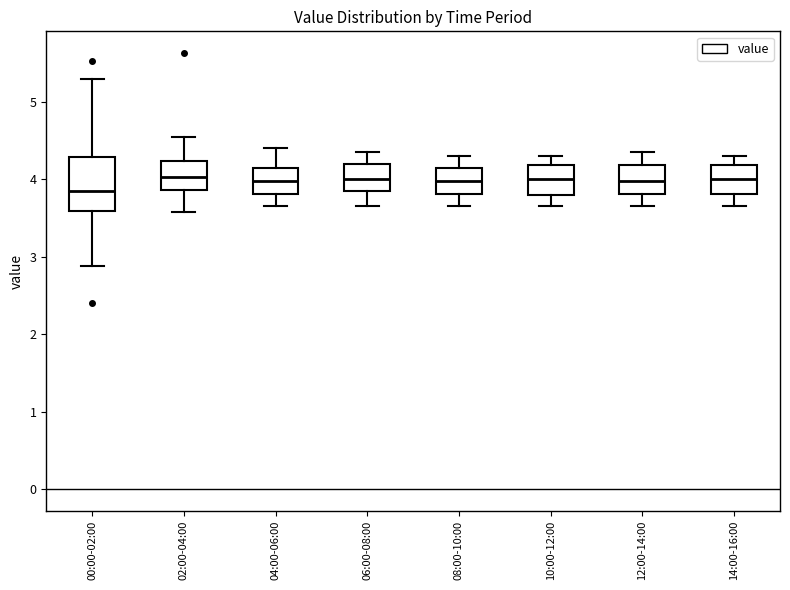

Reading left to right, transcribe this box plot: for each box, give where its median line is, the range the box spans, and where its two whiskers end, as read against the y-axis. The values are not printed on the chart, so give them approximately, as read against the axis.

00:00-02:00: median 3.9, box 3.6 to 4.3, whiskers 2.9 to 5.3
02:00-04:00: median 4.0, box 3.9 to 4.2, whiskers 3.6 to 4.6
04:00-06:00: median 4.0, box 3.8 to 4.2, whiskers 3.7 to 4.4
06:00-08:00: median 4.0, box 3.9 to 4.2, whiskers 3.7 to 4.4
08:00-10:00: median 4.0, box 3.8 to 4.2, whiskers 3.7 to 4.3
10:00-12:00: median 4.0, box 3.8 to 4.2, whiskers 3.7 to 4.3
12:00-14:00: median 4.0, box 3.8 to 4.2, whiskers 3.7 to 4.4
14:00-16:00: median 4.0, box 3.8 to 4.2, whiskers 3.7 to 4.3